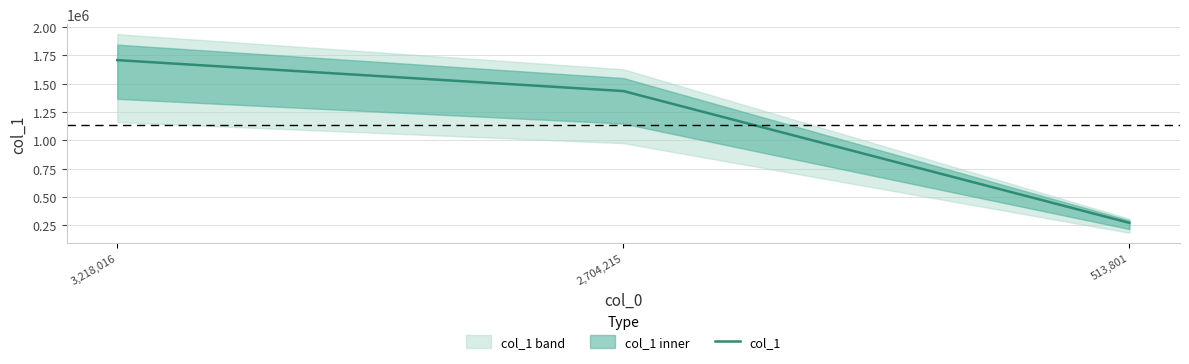

The value at 2,704,215 is 1912838.8. True or false?

False